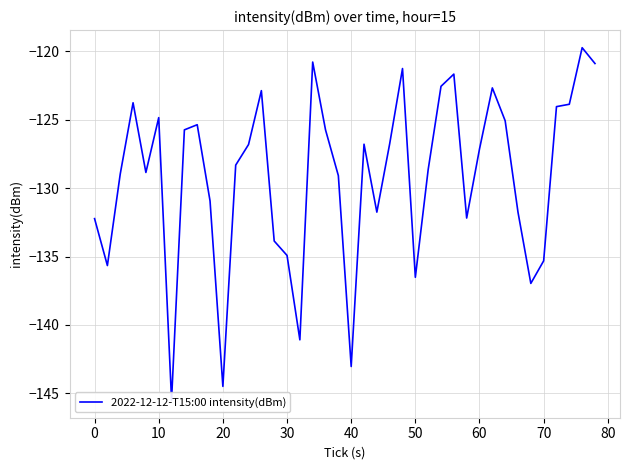

How many data points are less than -127?

21